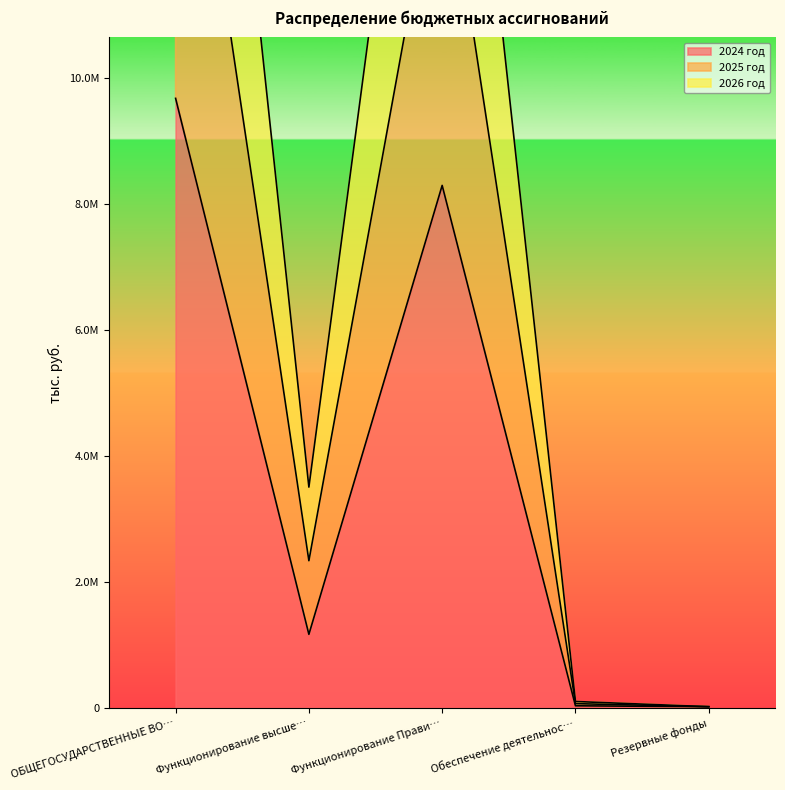

How many interior local valleys does the 2026 год series have?

1